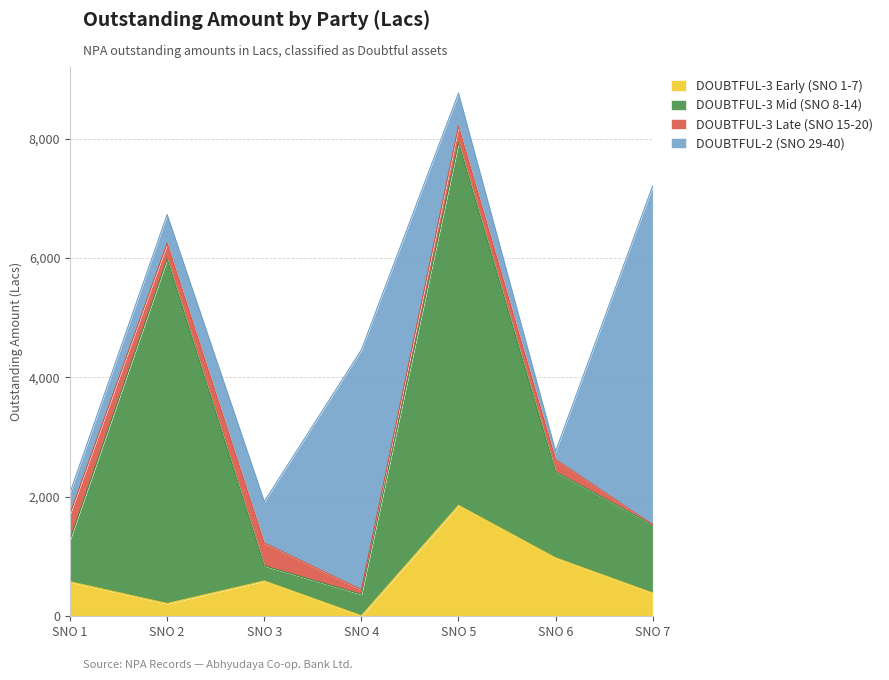

True or false: Group A (SNO 1-5) has more than 2 interior local peaks.

False